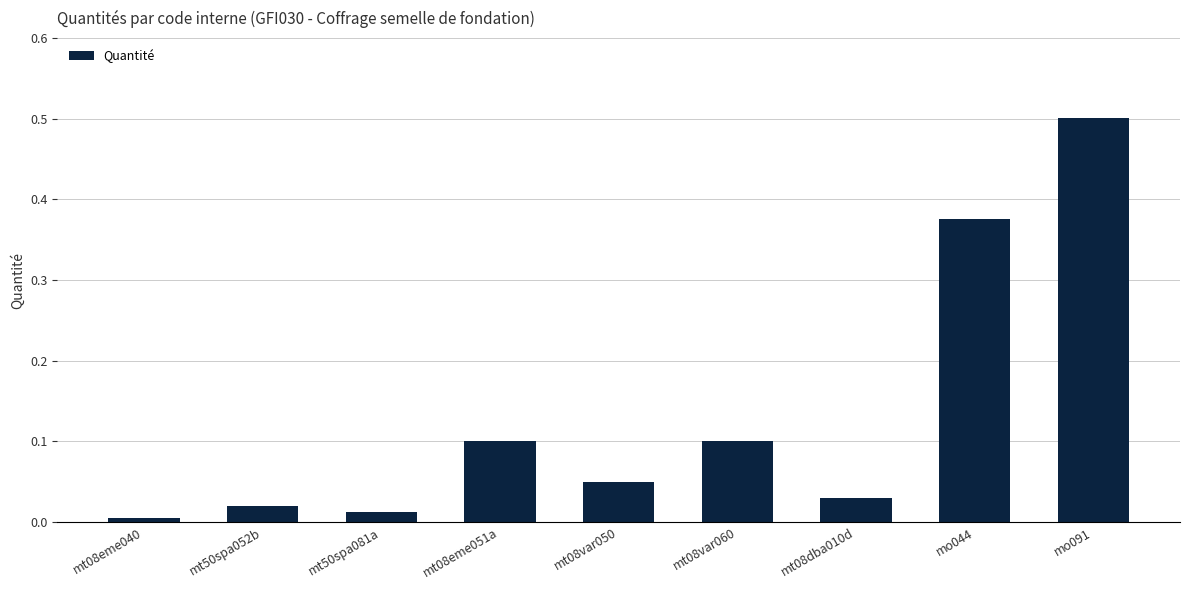

At which label is the value closest to 0?

mt08eme040